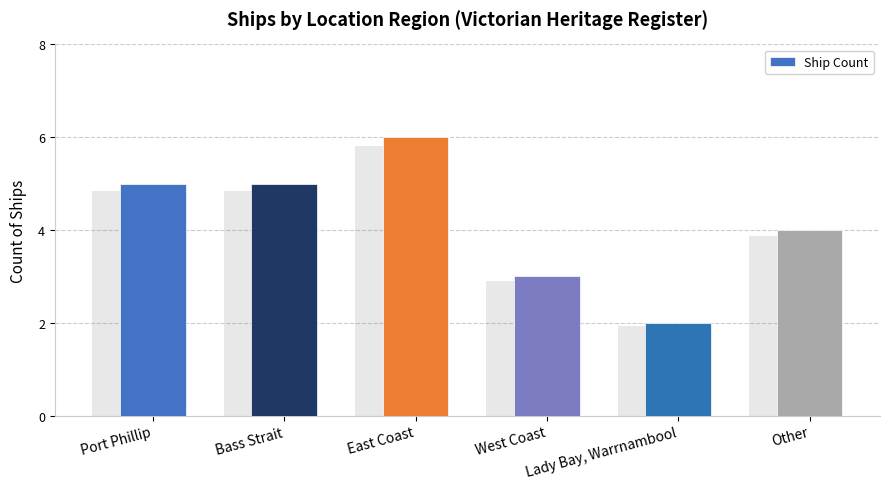

How many values are between 3 and 5?

4